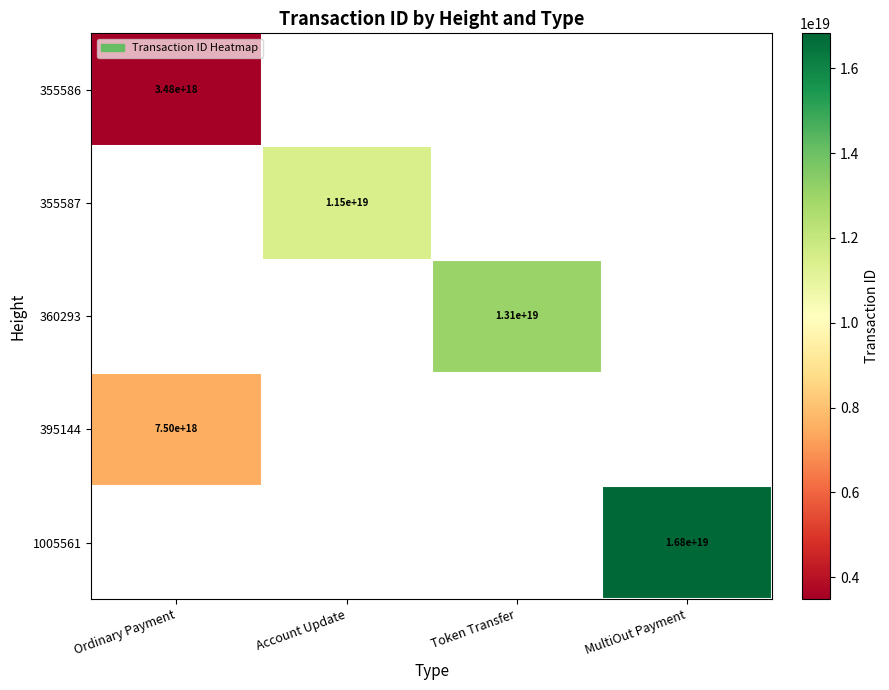

Is the value of 355586 at Ordinary Payment greater than the value of 395144 at Ordinary Payment?

No